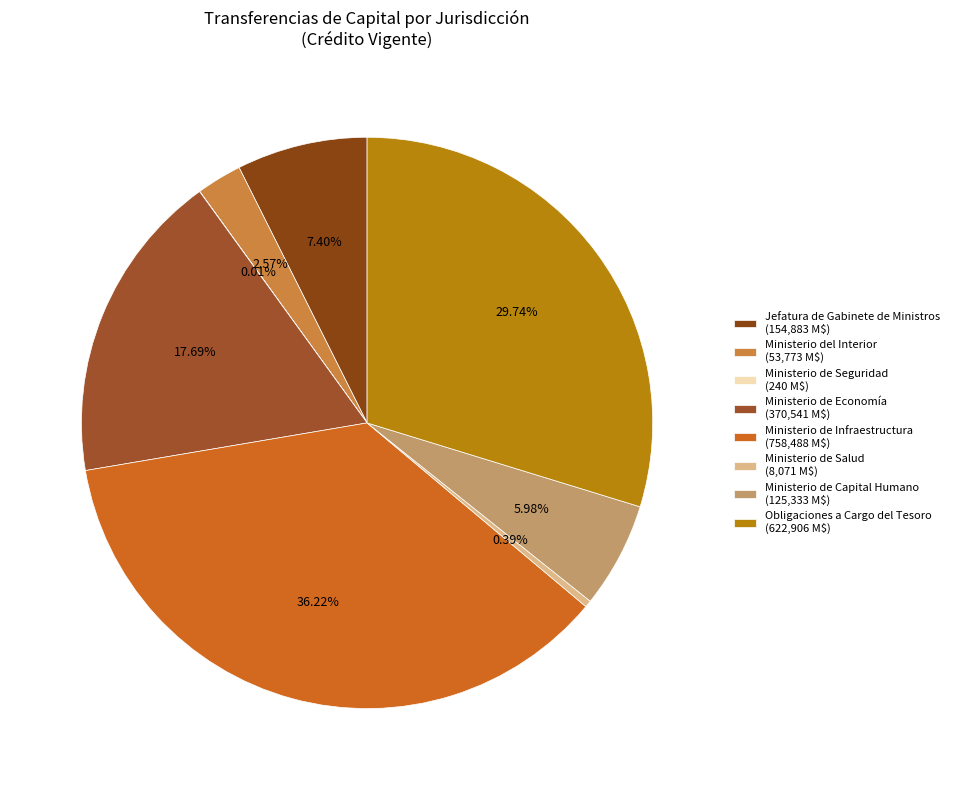

Which slice is the smallest?

Ministerio de Seguridad